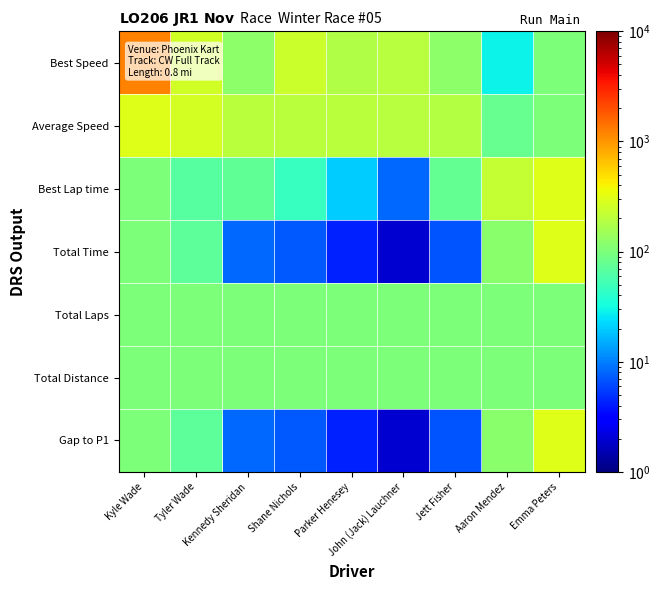

Which has a higher value, Kennedy Sheridan or Tyler Wade?

Tyler Wade